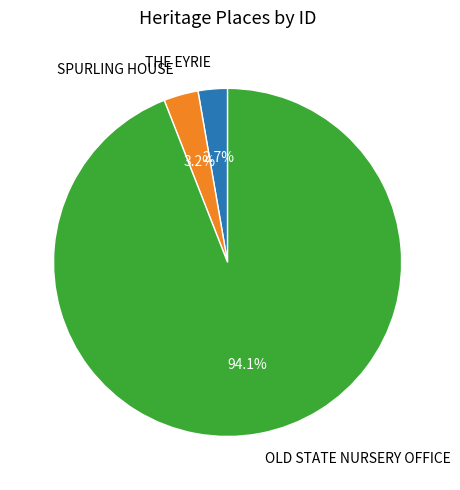

Count the number of slices in the pie.

3